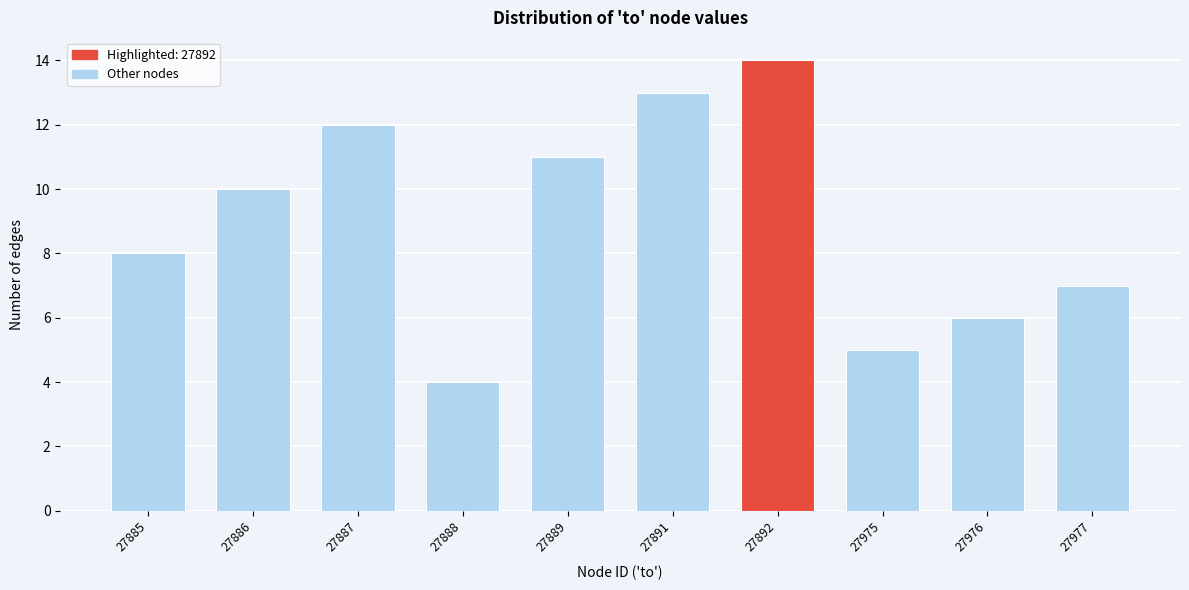

Reading left to right, list all the values displayed in this chart.

8	10	12	4	11	13	14	5	6	7